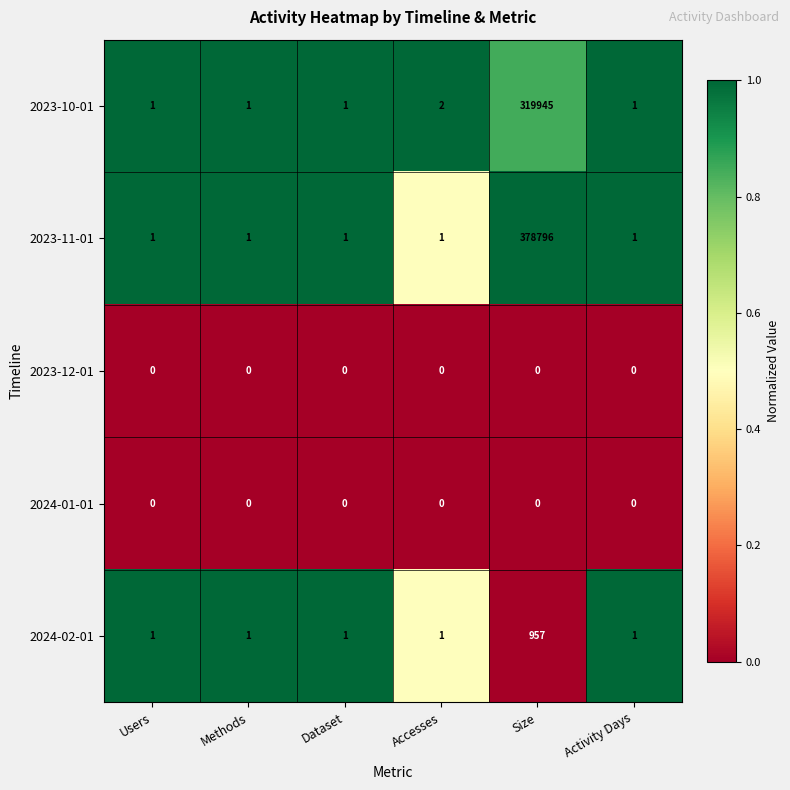

True or false: 2023-10-01 has a value of 1 at Dataset.

True